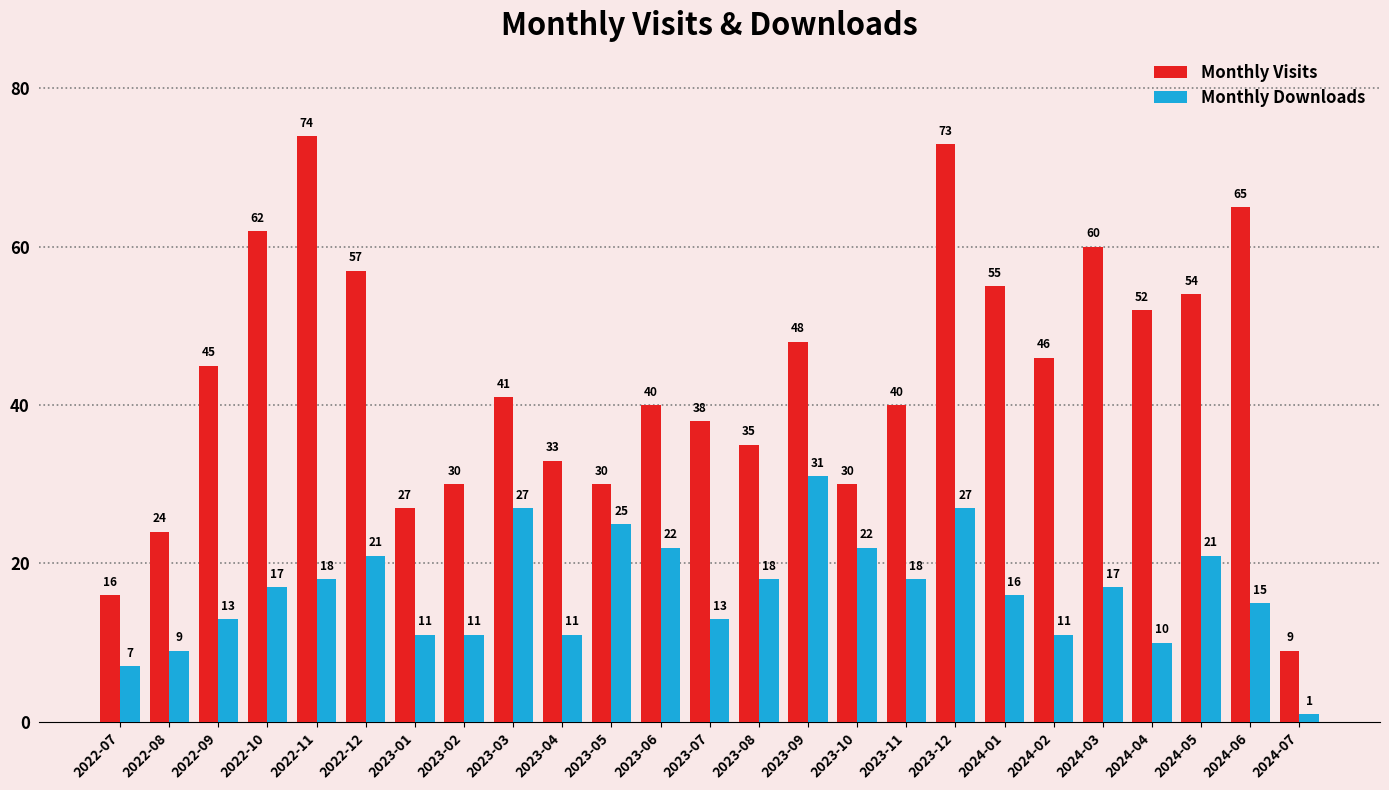

What is the sum of all Monthly Downloads values?

412